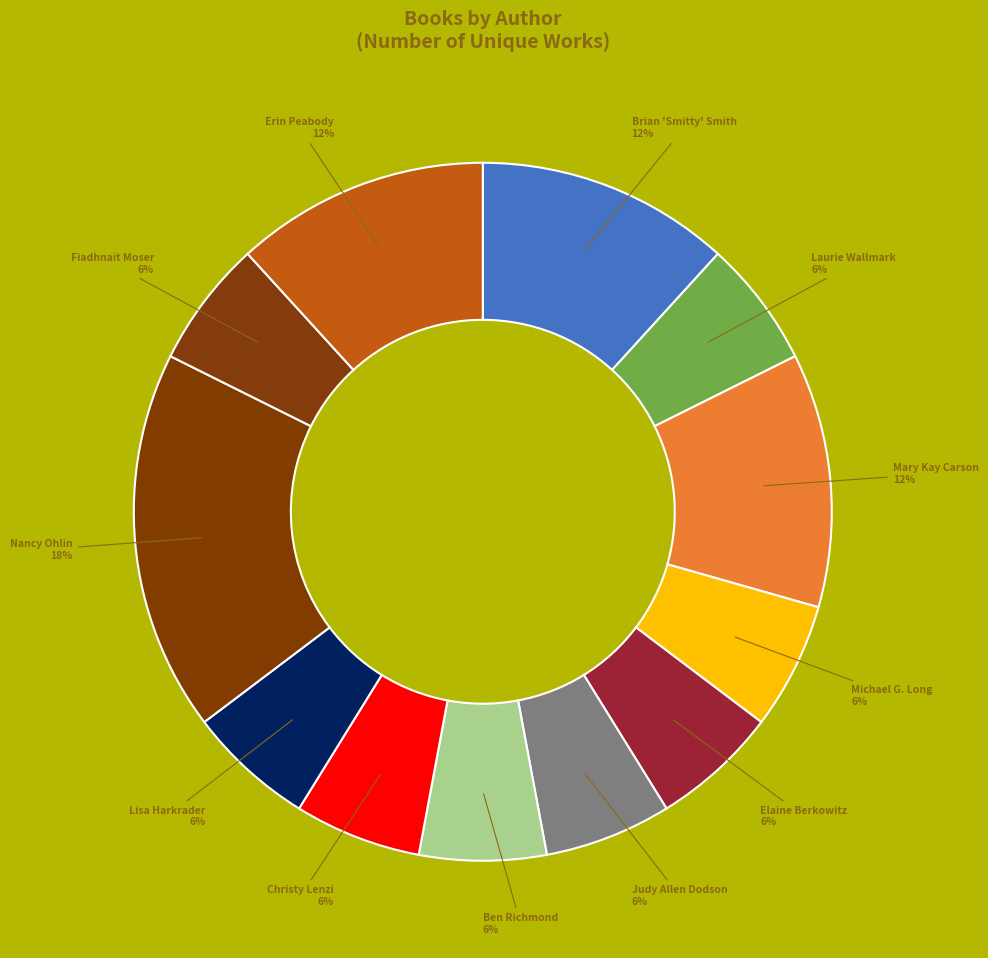

Which slice is the largest?

Nancy Ohlin